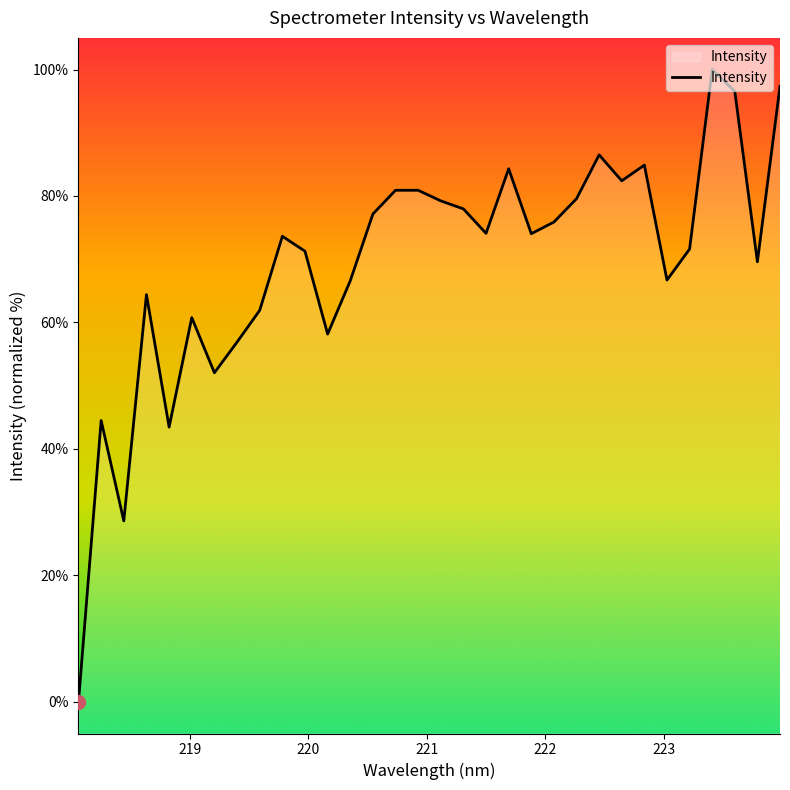

How many interior local valleys (lower than both neighbors) does the data have?

9